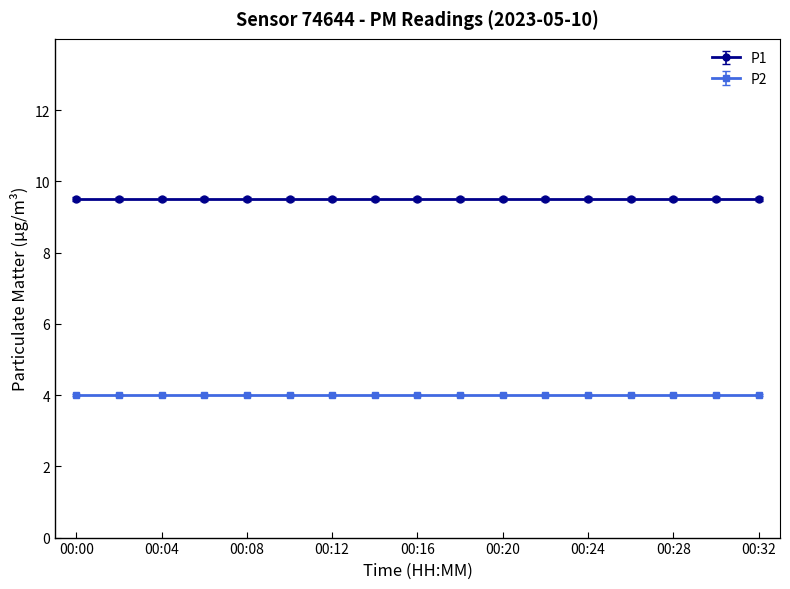

At which category is the sum across all series the highest?

00:00